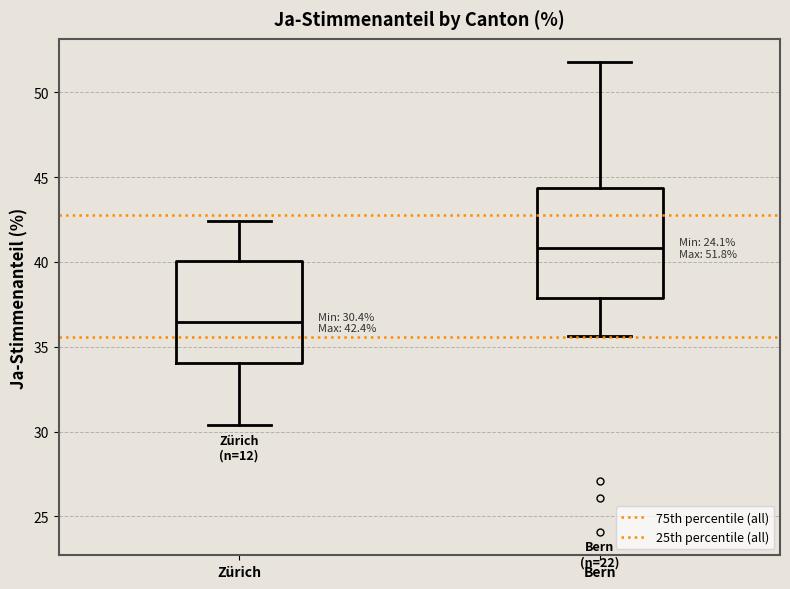

Which box's median line is the lowest?

Zürich